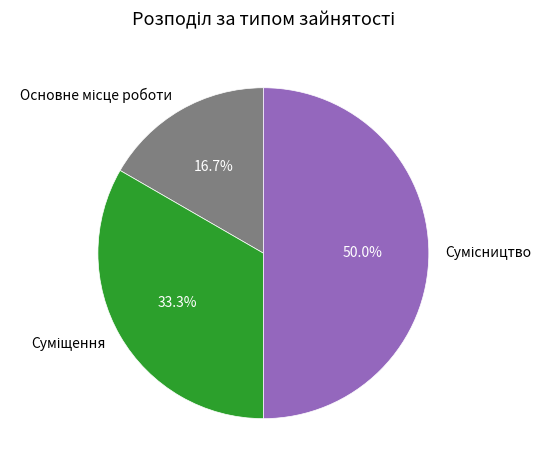

Is it true that Суміщення is 41% of the pie?

False